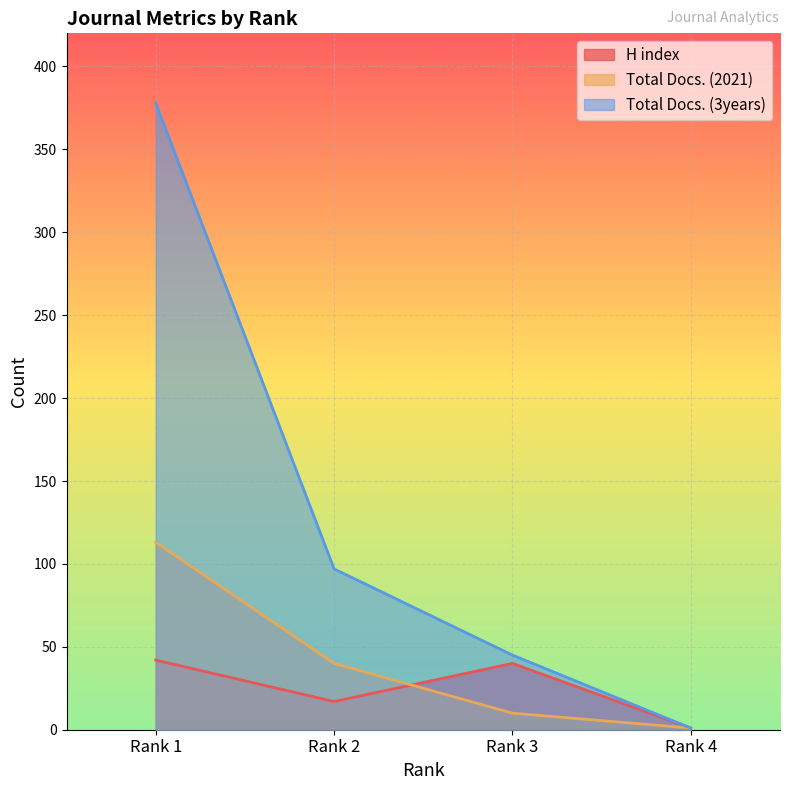

At which category is the sum across all series the highest?

Rank 1